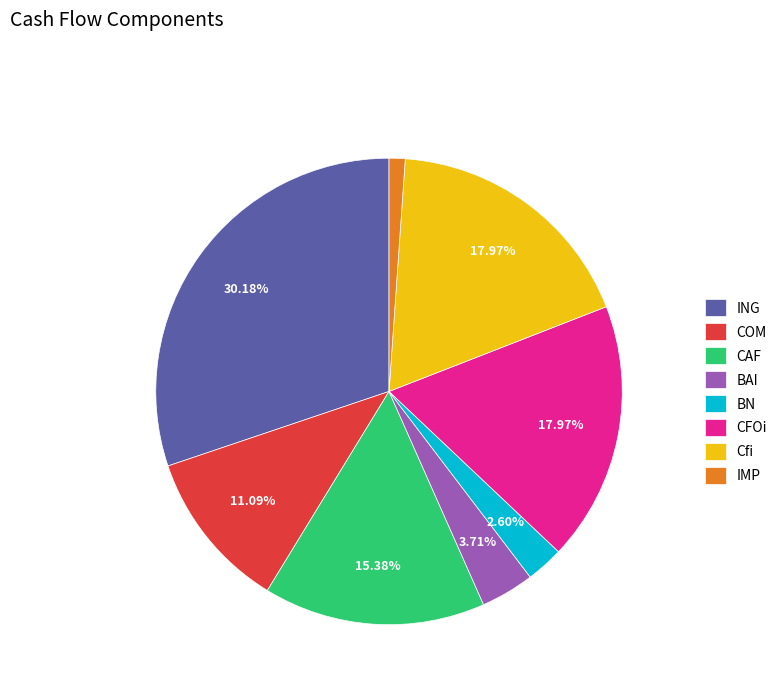

What is the total percentage of BAI and ING?

33.9%